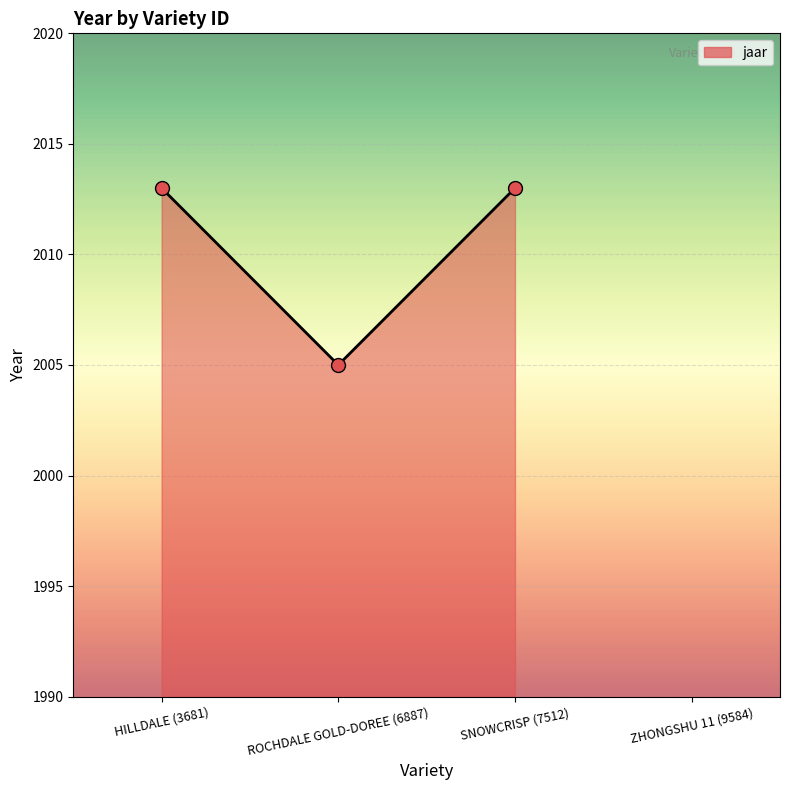

The chart shows a value of 3423 at HILLDALE (3681). True or false?

False